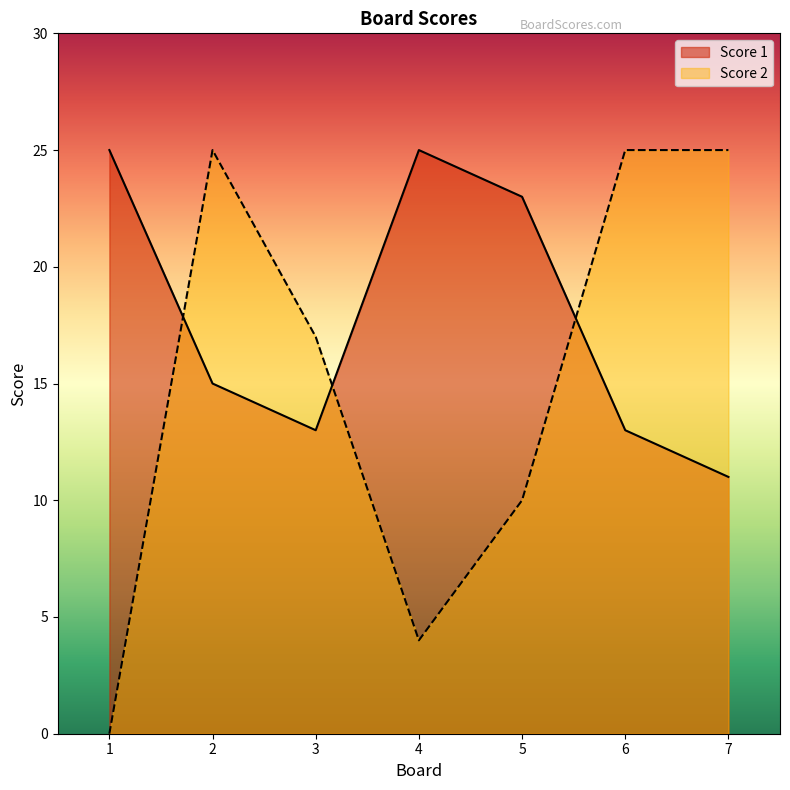

The Score 2 series shows 10 at 5. True or false?

True